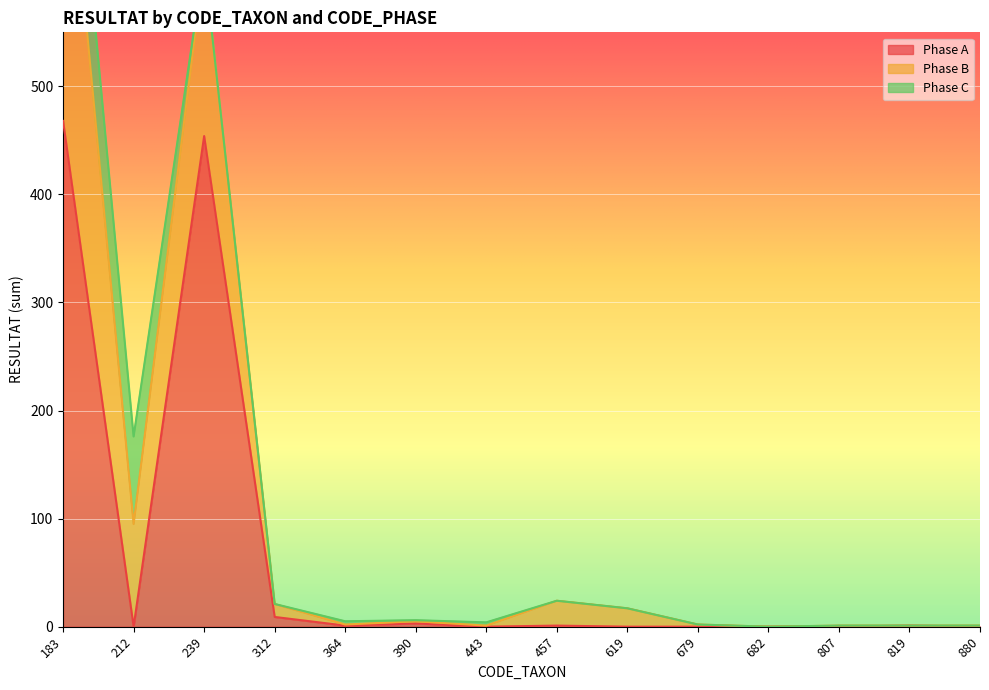

What is the highest value of the Phase A series?

468